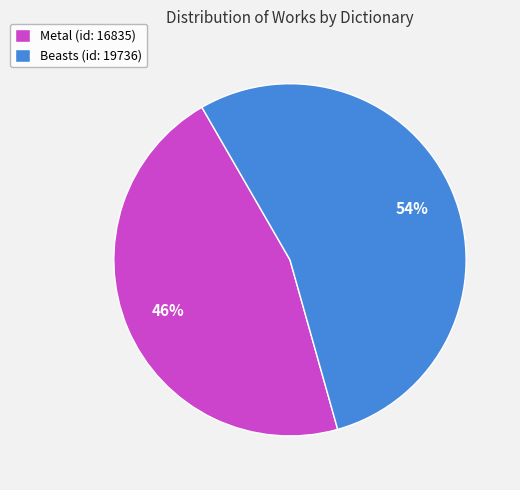

To the nearest percent, what is the difference between the Beasts (id: 19736) and Metal (id: 16835) slice percentages?

8%